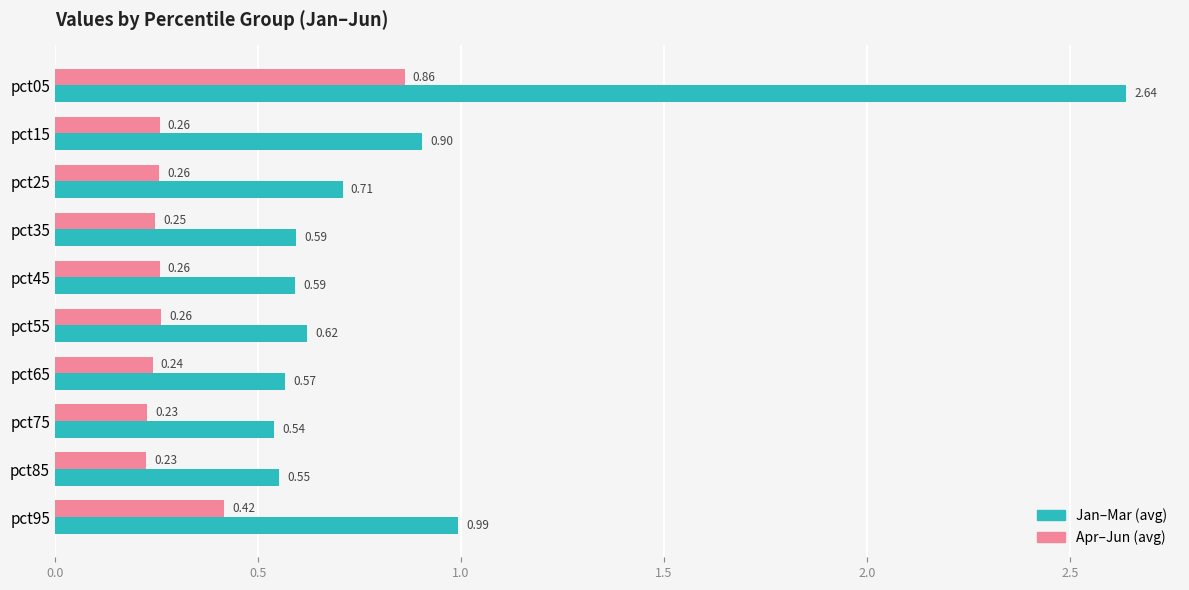

What is the difference between the maximum and minimum values in the Jan–Mar (avg) series?

2.1